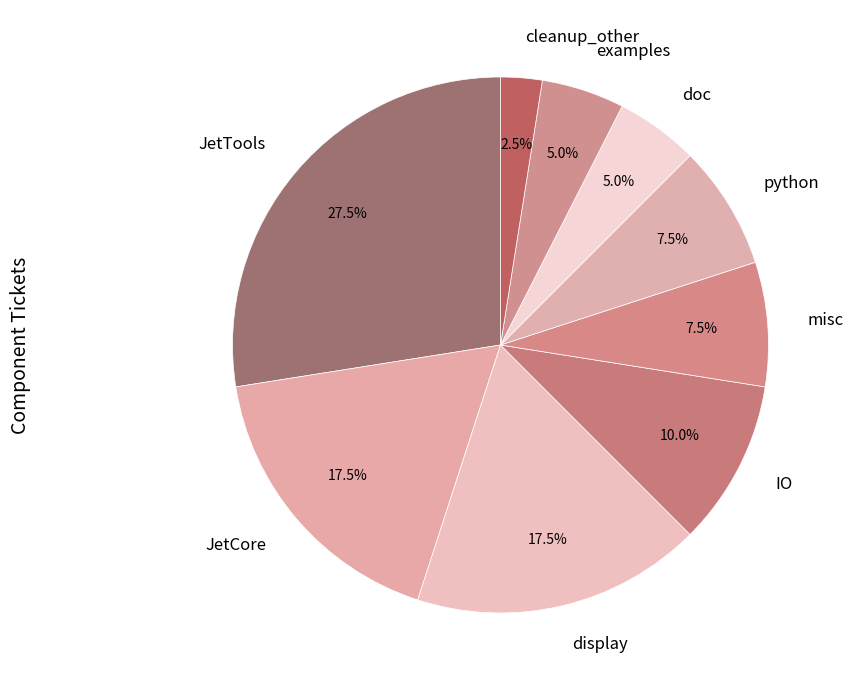

Is the sum of misc and cleanup_other greater than half?

No